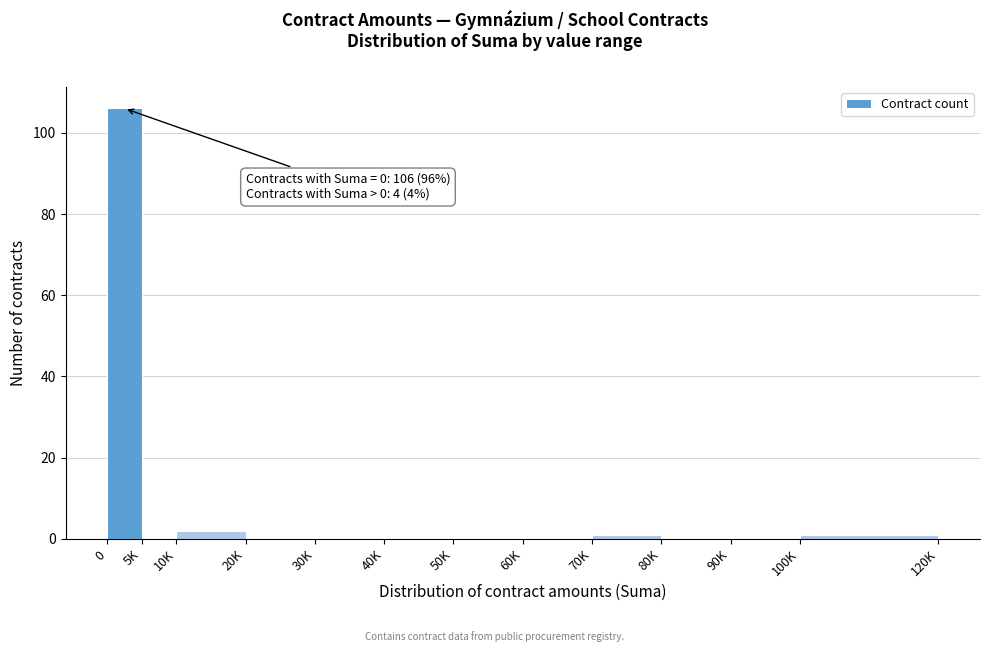

Reading left to right, transcribe all the data shown in this chart.

0=106	5K=0	10K=2	20K=0	30K=0	40K=0	50K=0	60K=0	70K=1	80K=0	90K=0	100K=1